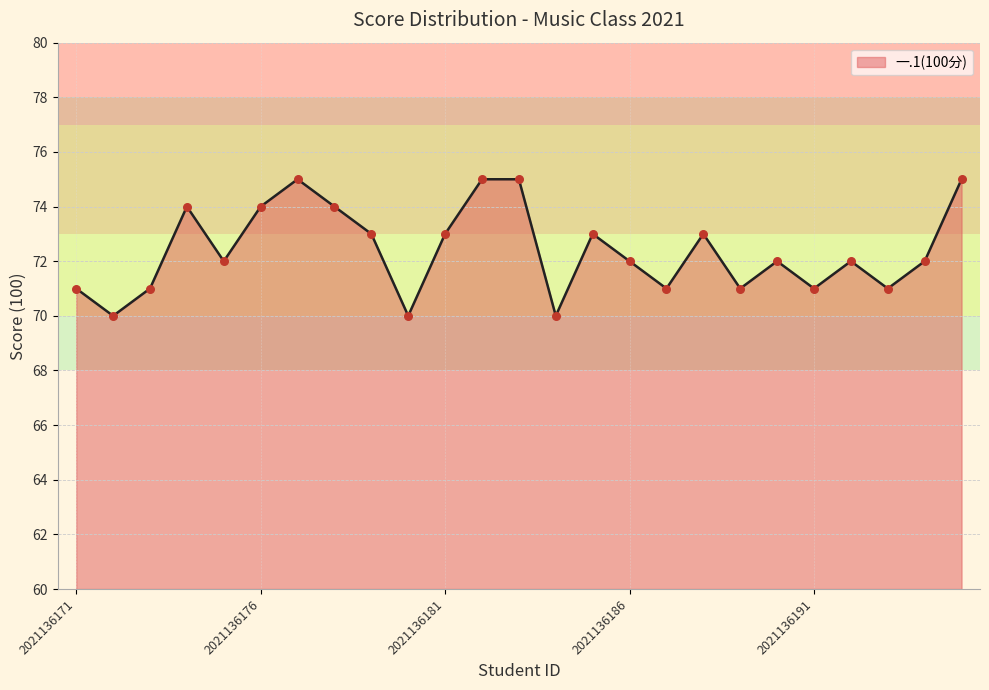

What is the minimum value shown in the chart?

70